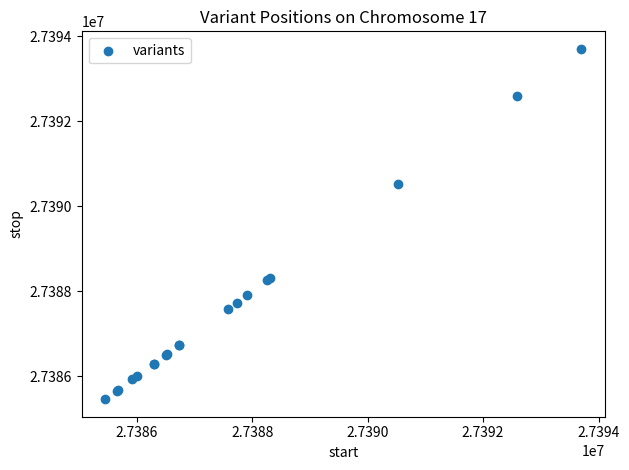

What Y value in the scatter plot is closest to 27389582?

27390521